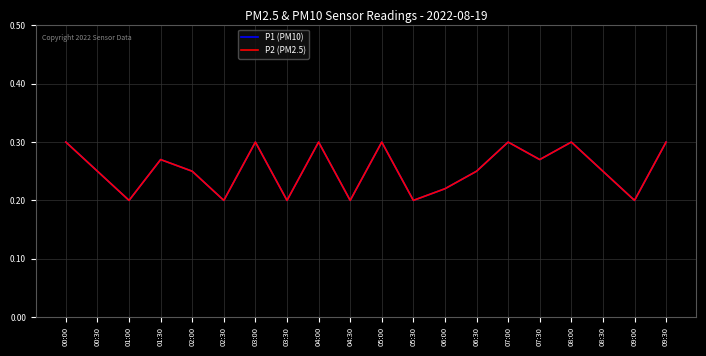

Does the chart display data point markers on the line(s)?

No